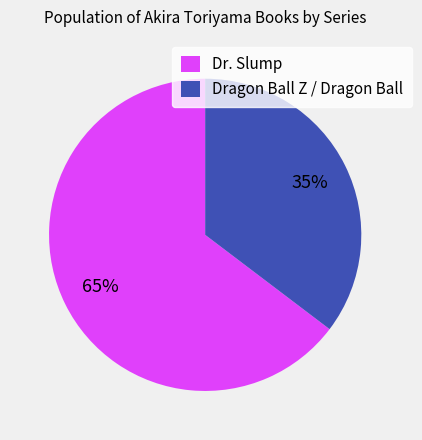

Is the sum of Dr. Slump and Dragon Ball Z / Dragon Ball greater than half?

Yes